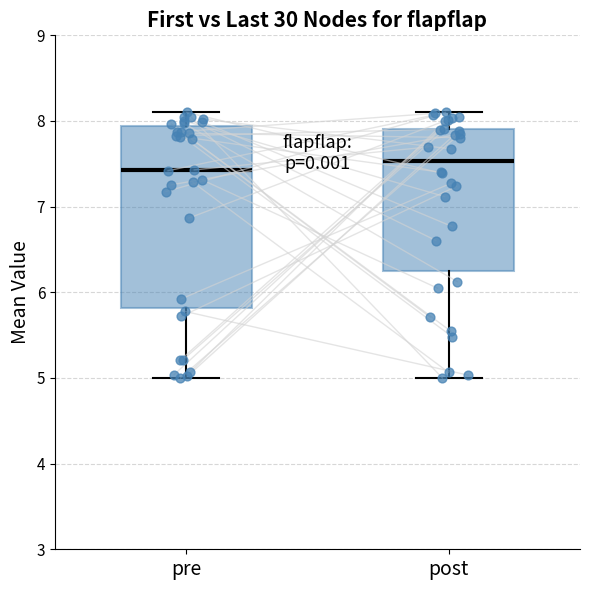

Reading left to right, transcribe this box plot: for each box, give where its median line is, the range the box spans, and where its two whiskers end, as read against the y-axis. The values are not printed on the chart, so give them approximately, as read against the axis.

pre: median 7.4, box 5.8 to 7.9, whiskers 5.0 to 8.1
post: median 7.5, box 6.2 to 7.9, whiskers 5.0 to 8.1